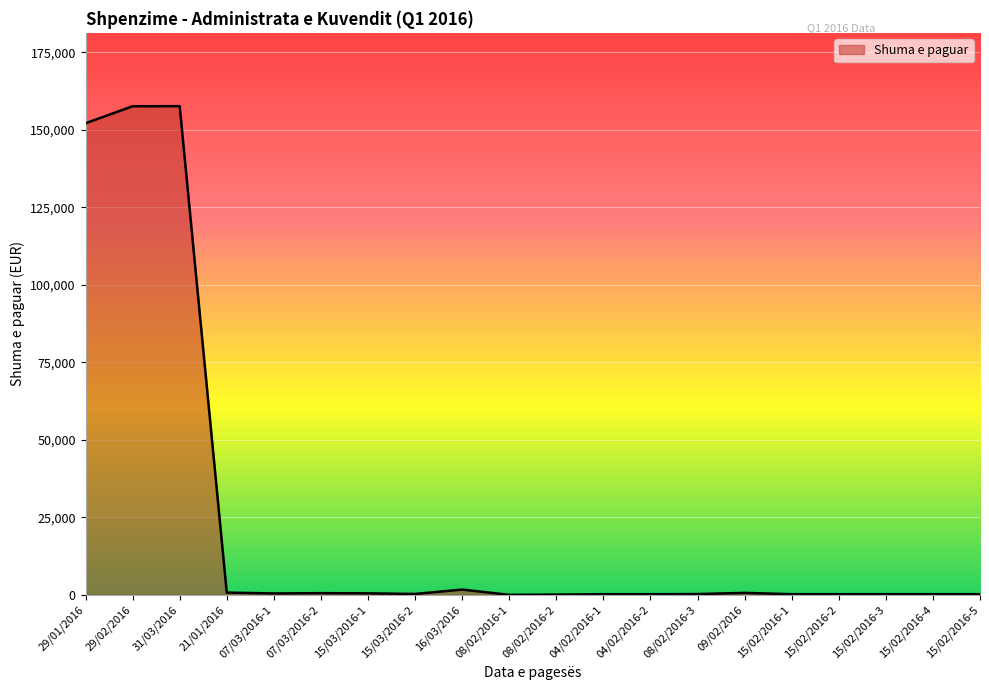

Where is the data nearest to the value 78811?

29/01/2016